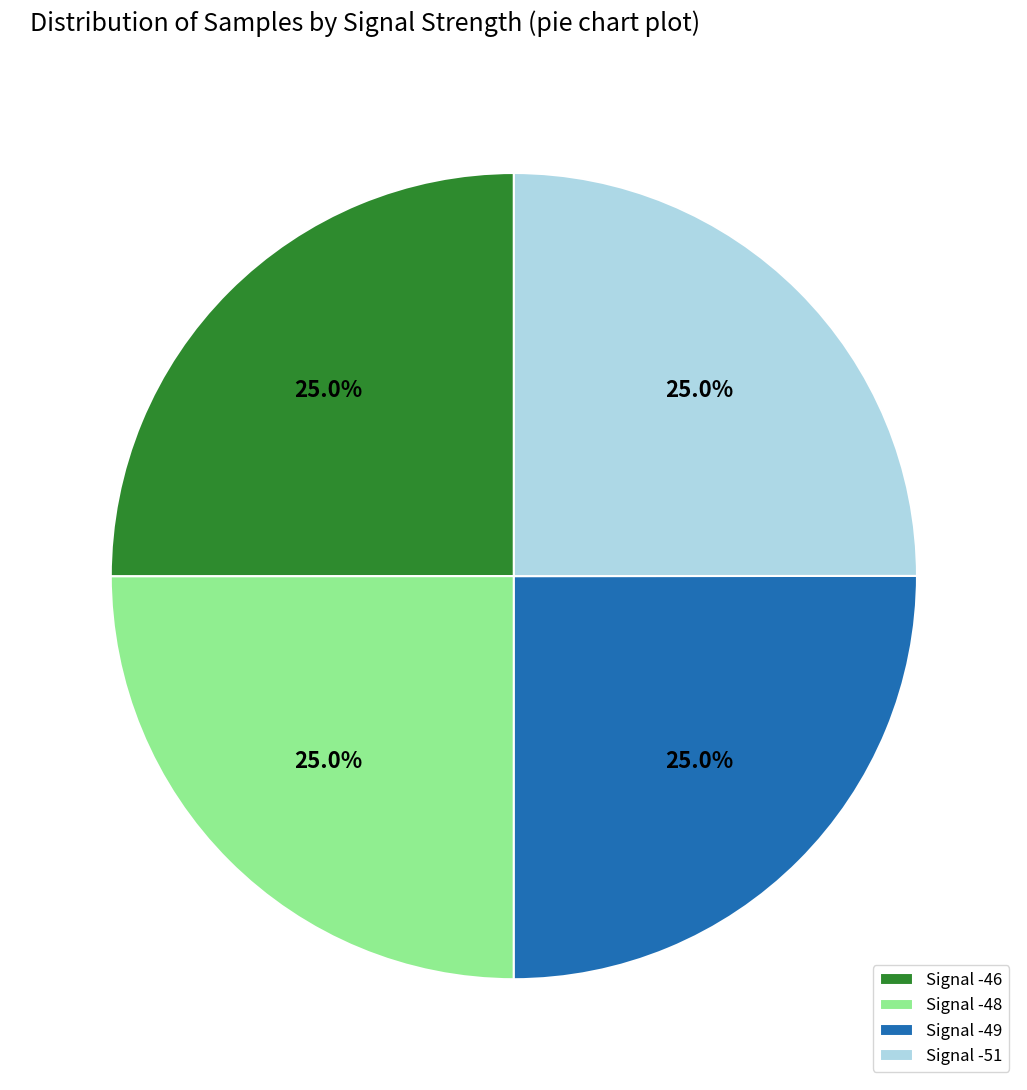

What percentage is NOT represented by Signal -48?

75.0%